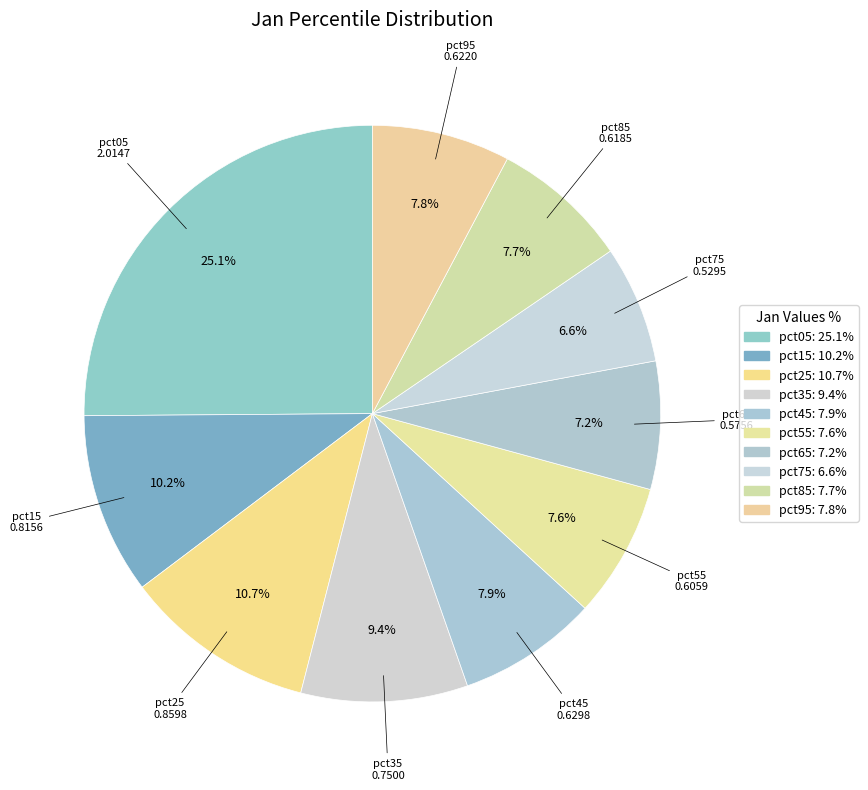

Which has a higher value, pct65 or pct95?

pct95